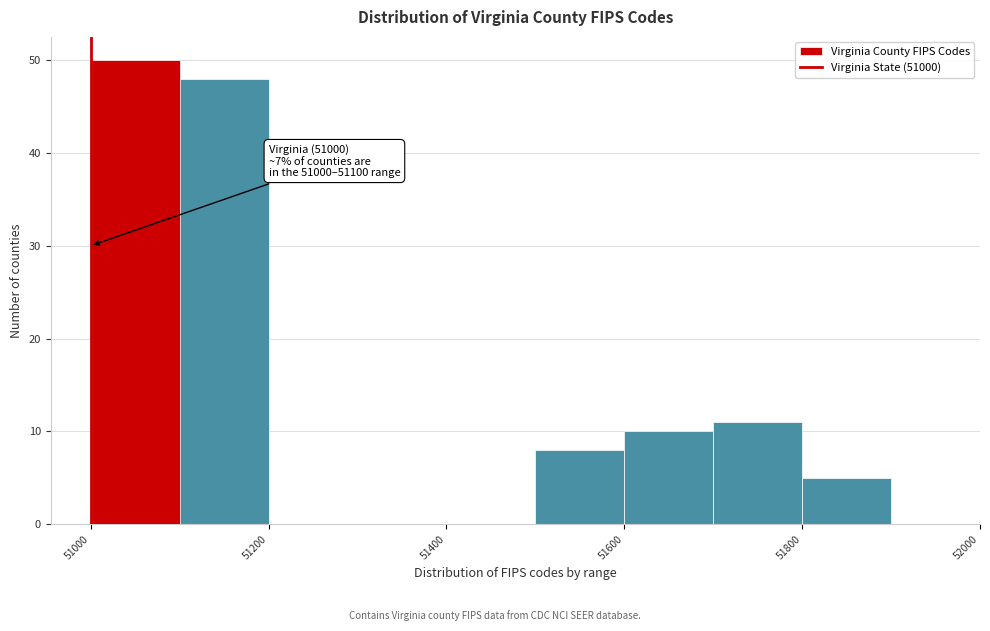

Over which range of the x-axis is the bar tallest?

51000 to 51100